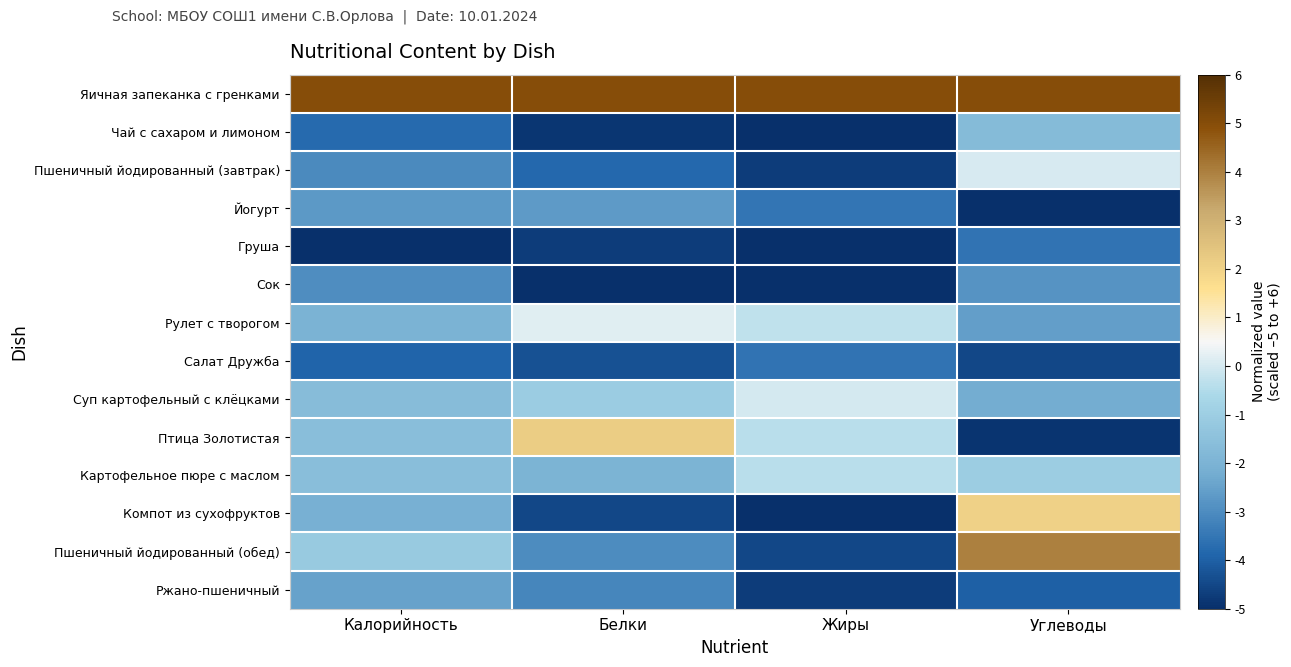

Between Белки and Калорийность, which is larger?

Белки